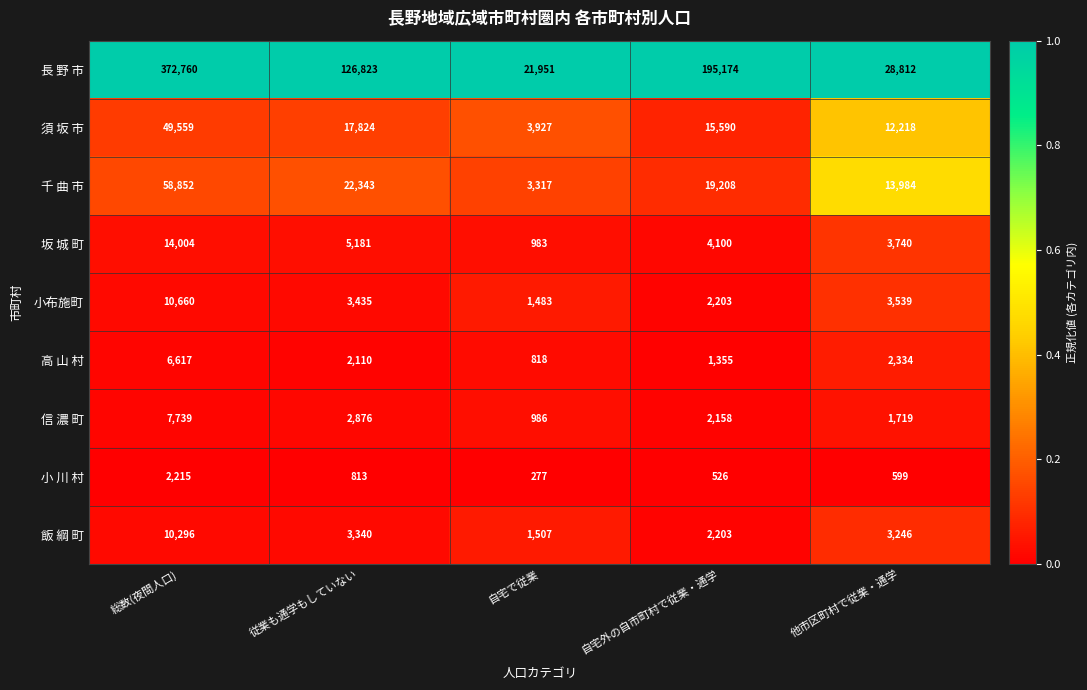

Read the 坂 城 町 value at 従業も通学もしていない.

5181